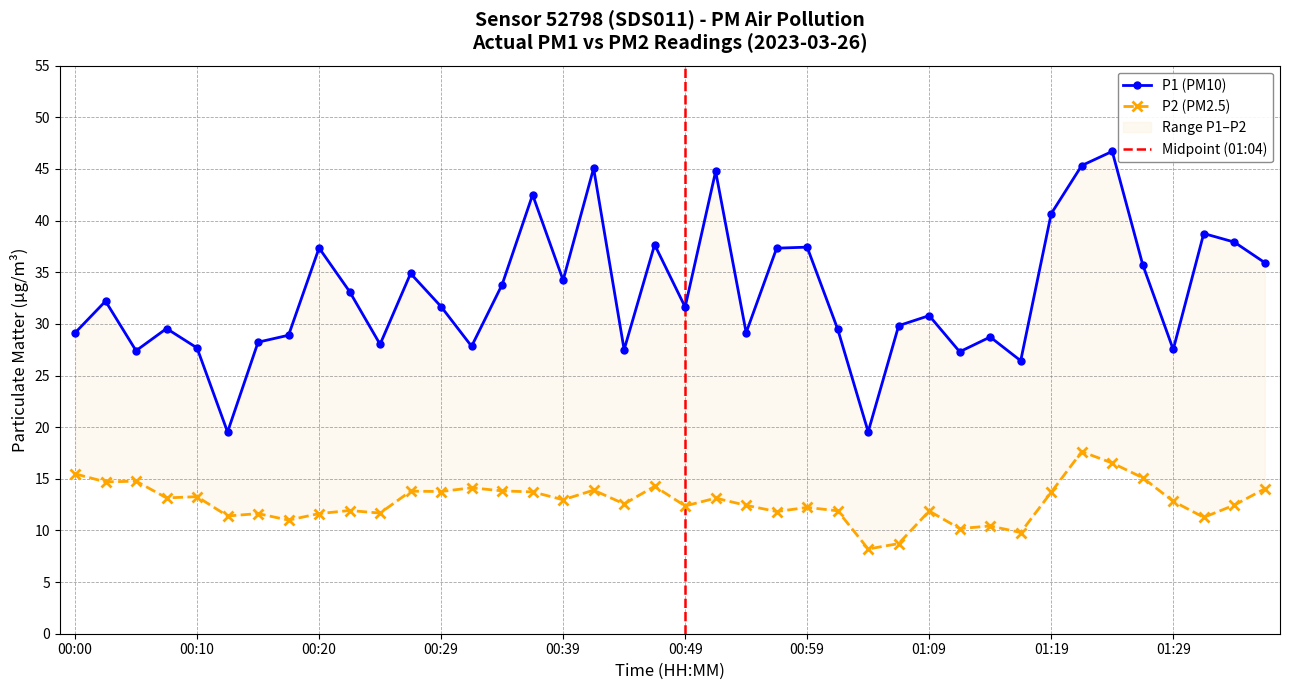

What is the spread (max minus min) of values at 00:39?

21.3